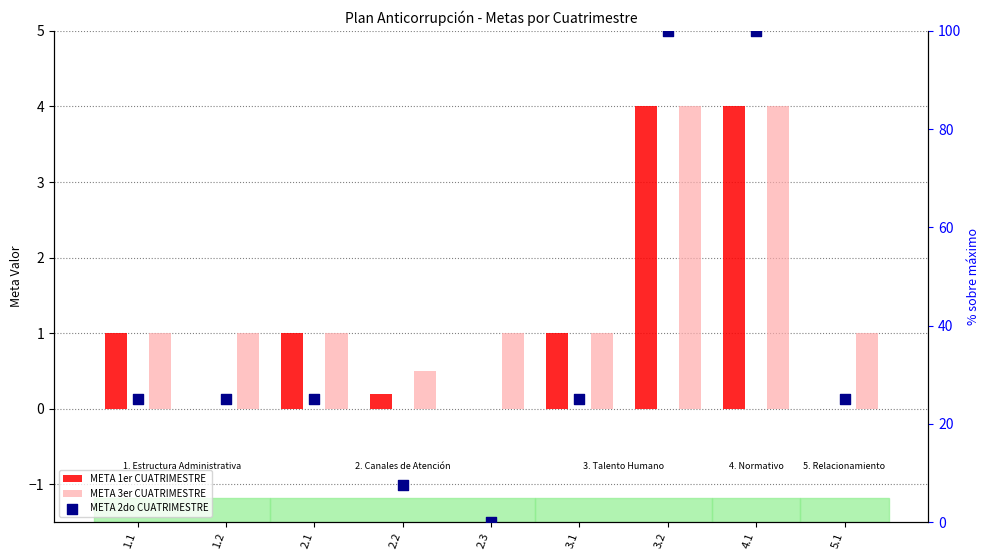

Is the value of META 1er CUATRIMESTRE at 2.3 greater than the value of META 2do CUATRIMESTRE at 5.1?

No